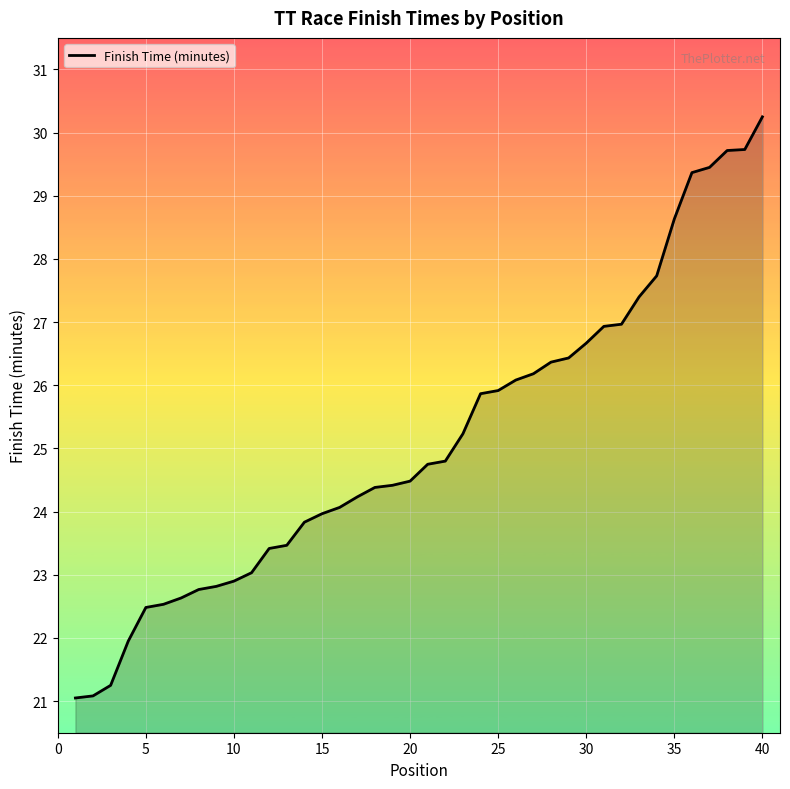

Does the chart have visible grid lines?

Yes